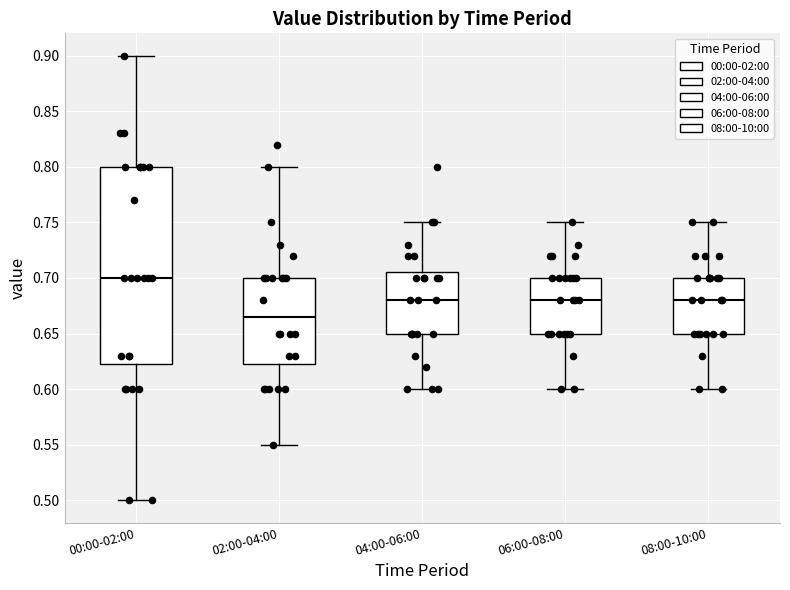

Comparing the boxes themselves (not the whiskers), which one is the tallest?

00:00-02:00